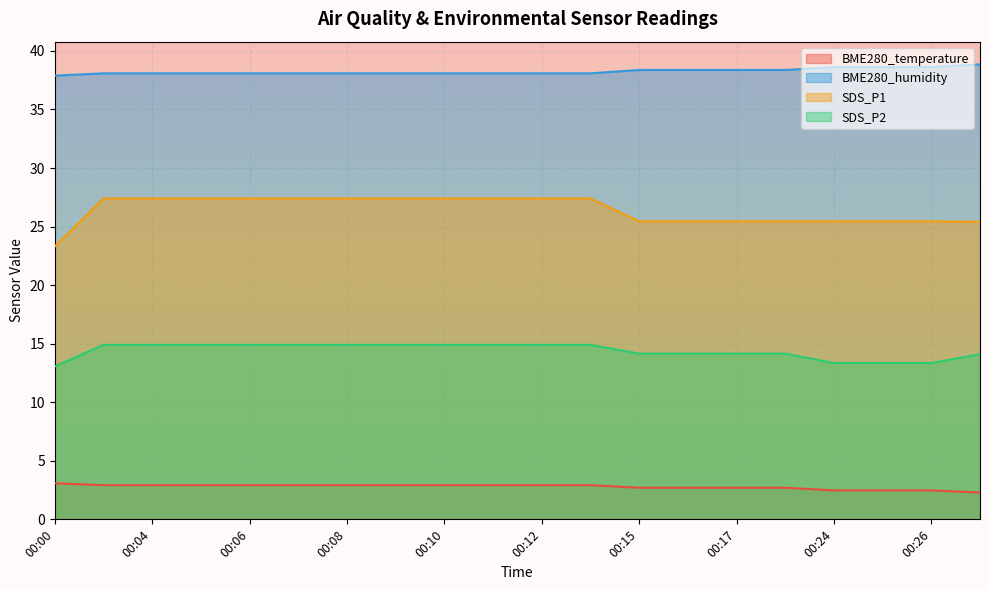

What is the value of the BME280_temperature point at the 1st from the left?

3.1